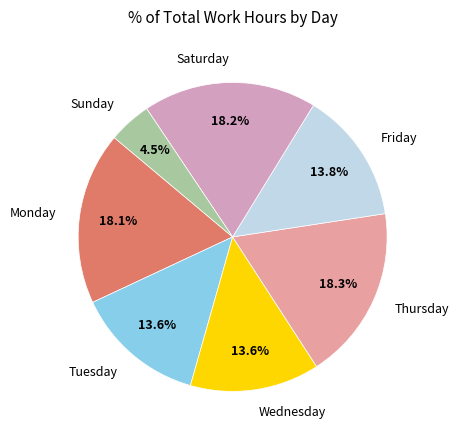

Which slice is the smallest?

Sunday